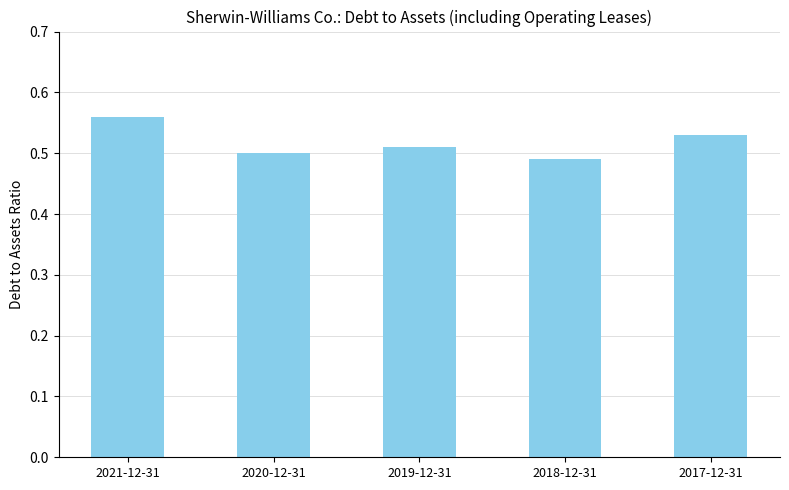

What is the sum of the values at 2019-12-31 and 2020-12-31?

1.0